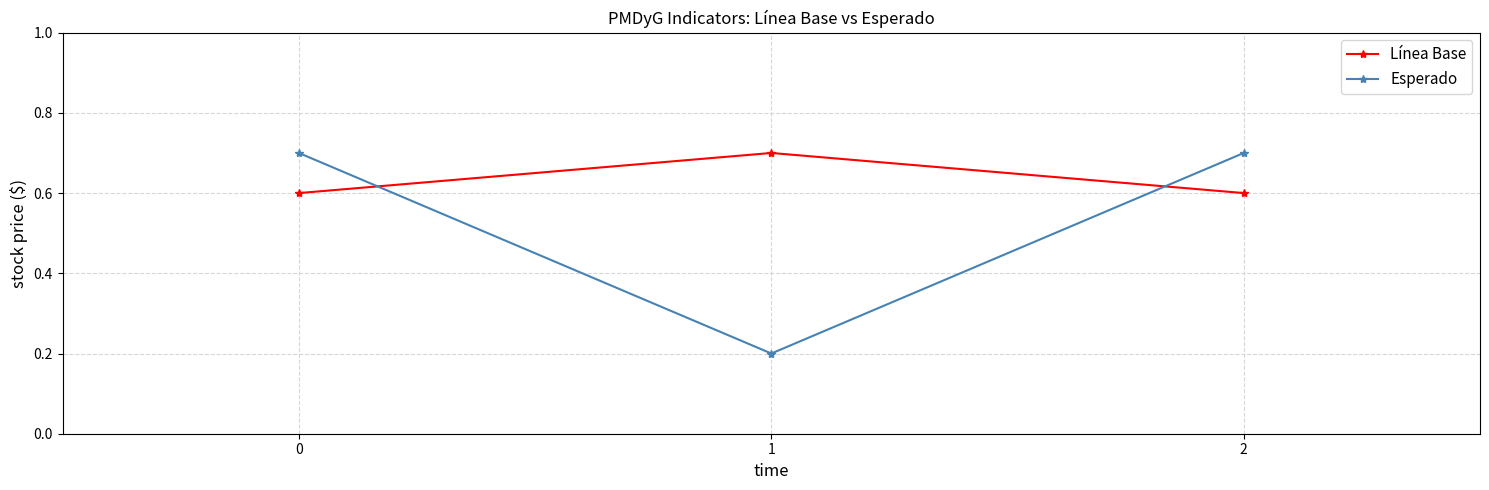

What are all the series names shown in the legend?

Línea Base, Esperado